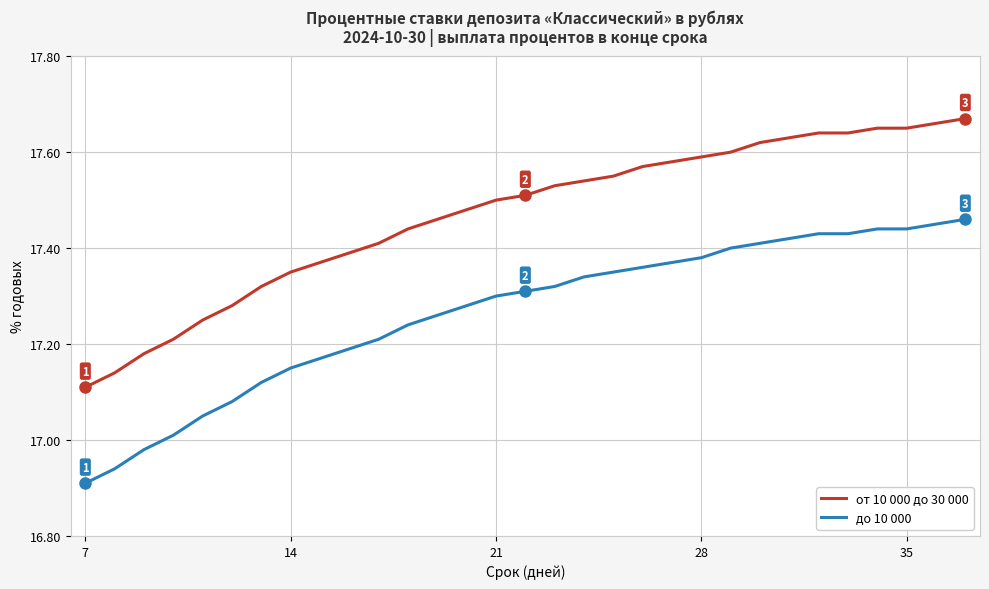

Which series has the largest range (max minus min)?

от 10 000 до 30 000